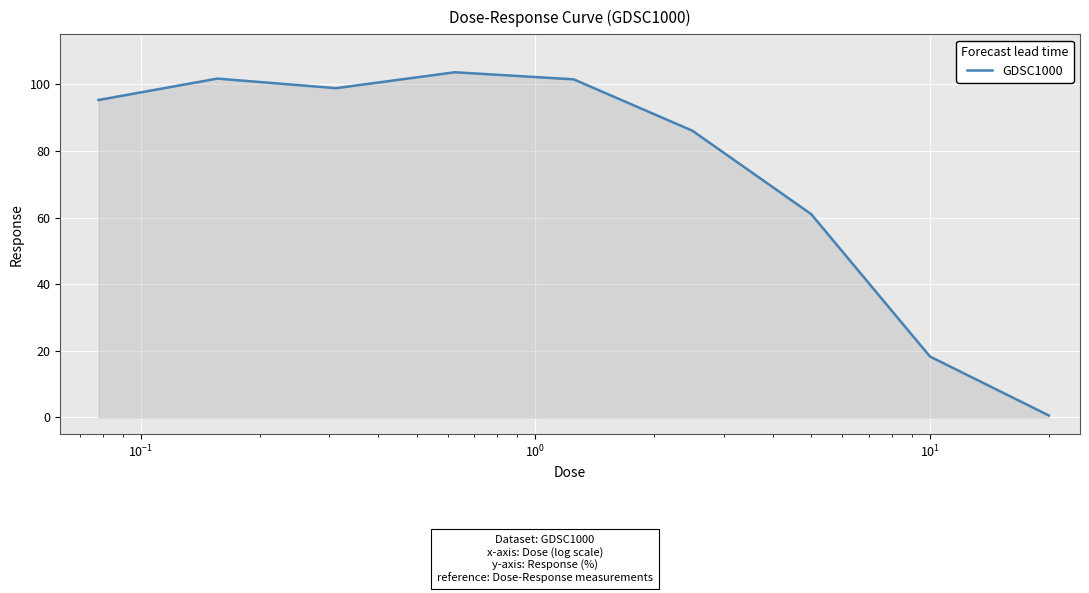

What is the maximum value shown in the chart?

103.6